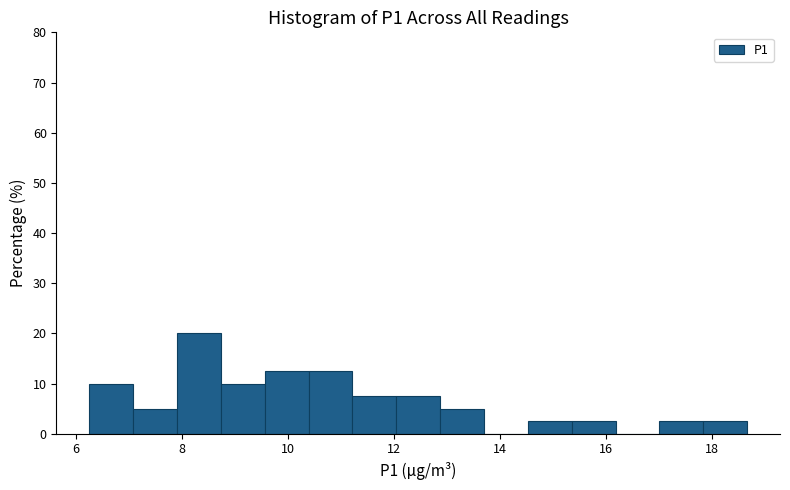

Reading left to right, list every bar in this chart as the range it spans on the x-axis followed by its height. Neither the bar edges nor the heights are printed on the chart, so give them approximately, as read against the axes.

6.2 to 7.0: 10
7.0 to 8.0: 5
8.0 to 8.8: 20
8.8 to 9.6: 10
9.6 to 10.4: 13
10.4 to 11.2: 13
11.2 to 12.0: 8
12.0 to 12.8: 8
12.8 to 13.8: 5
13.8 to 14.6: 0
14.6 to 15.4: 3
15.4 to 16.2: 3
16.2 to 17.0: 0
17.0 to 17.8: 3
17.8 to 18.6: 3